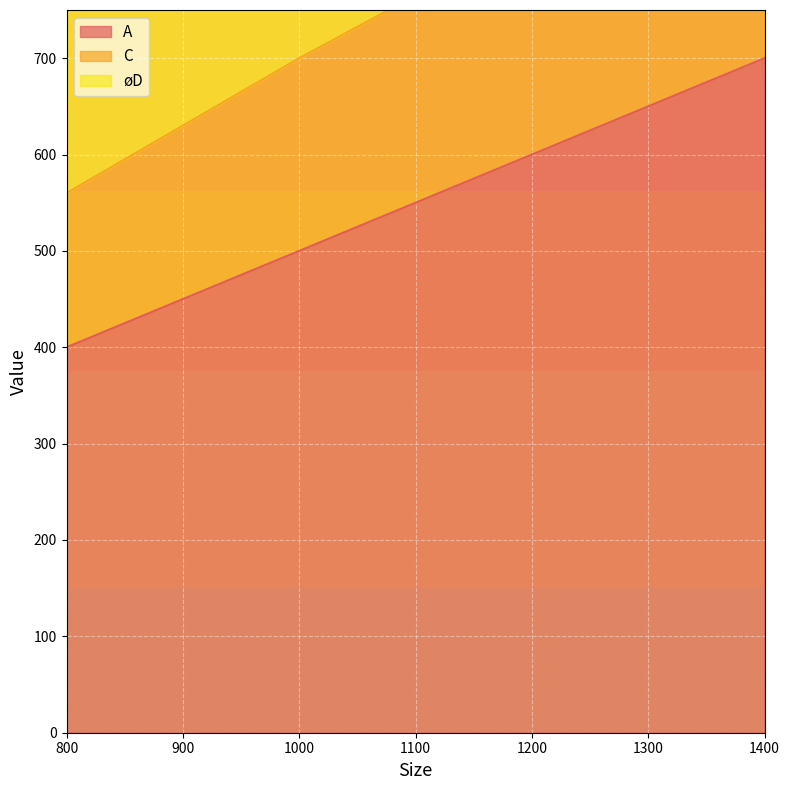

At how many categories does at least one series exceed 815?

3